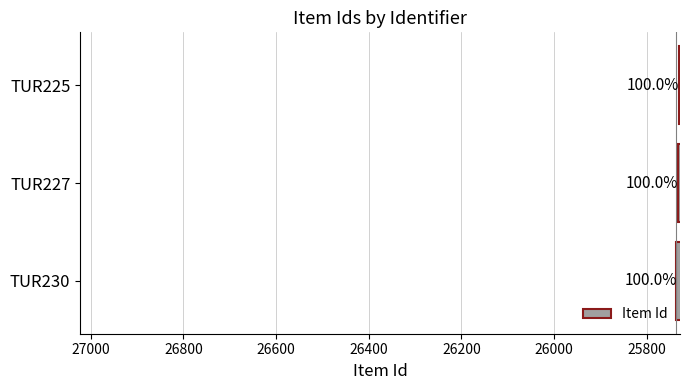

How many values are between 25731 and 25736?

3